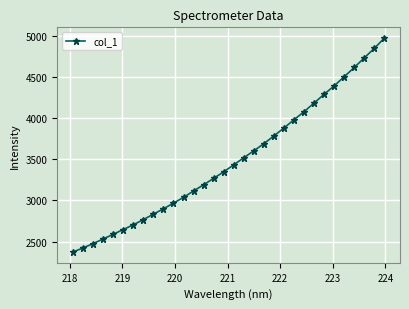

What is the greatest value displayed?

4974.2